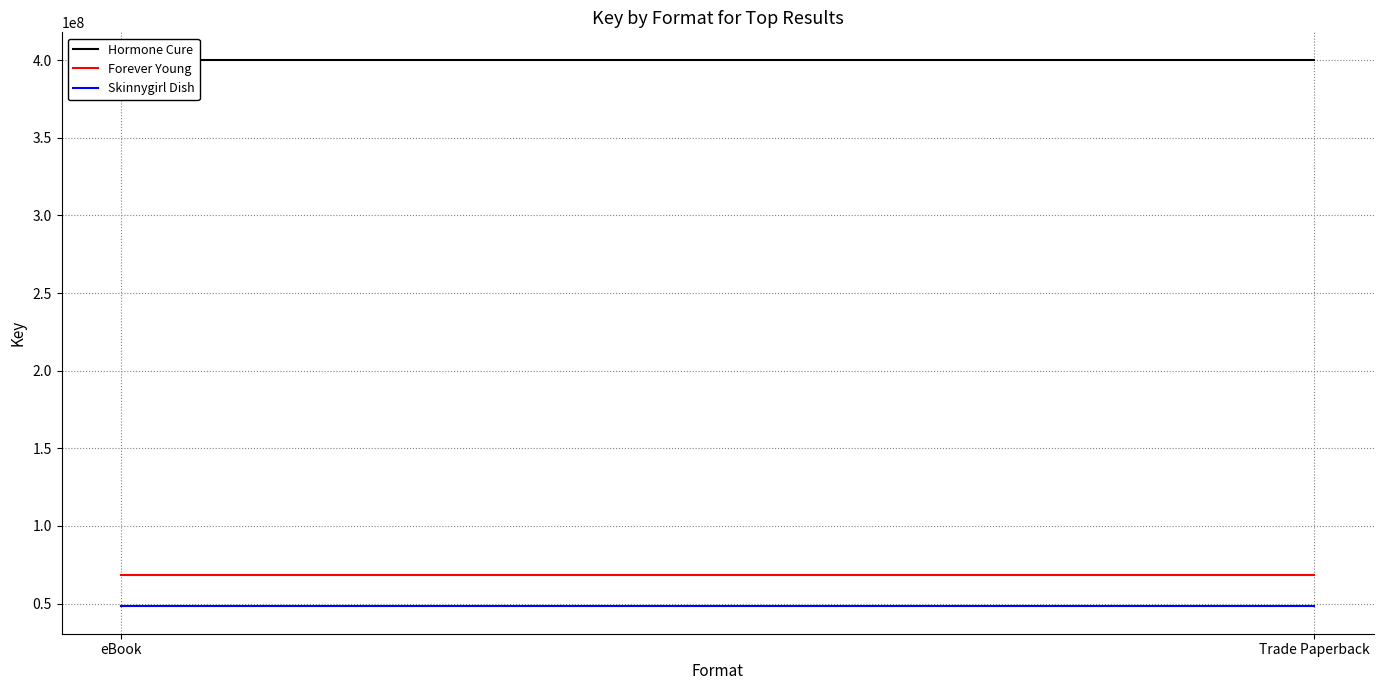

What value does the Forever Young series have at Trade Paperback?

68109764